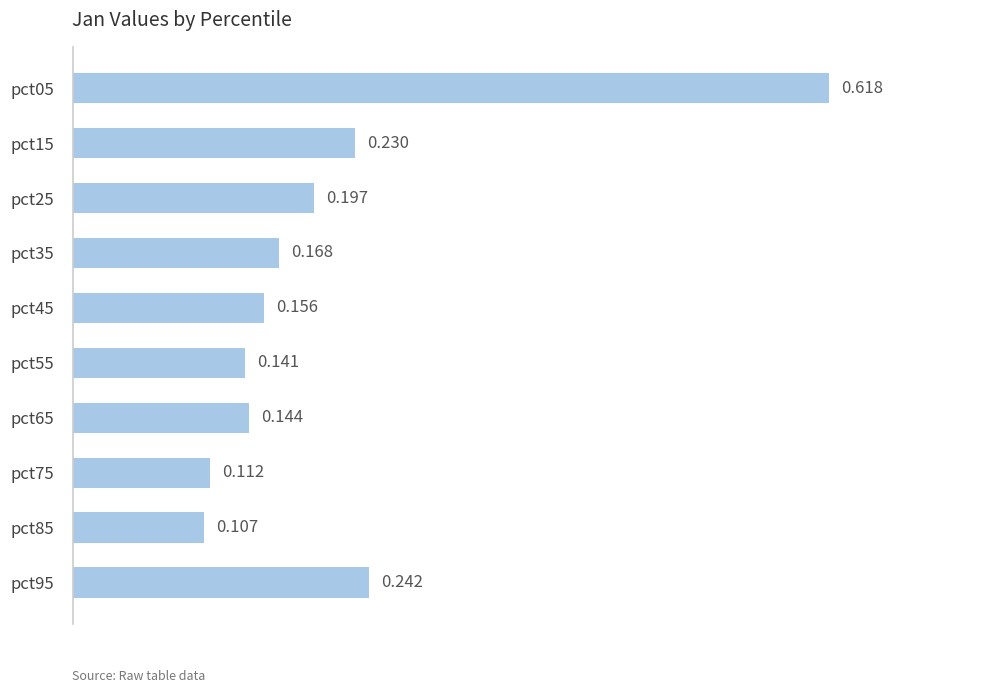

What is the difference between the maximum and minimum values?

0.5